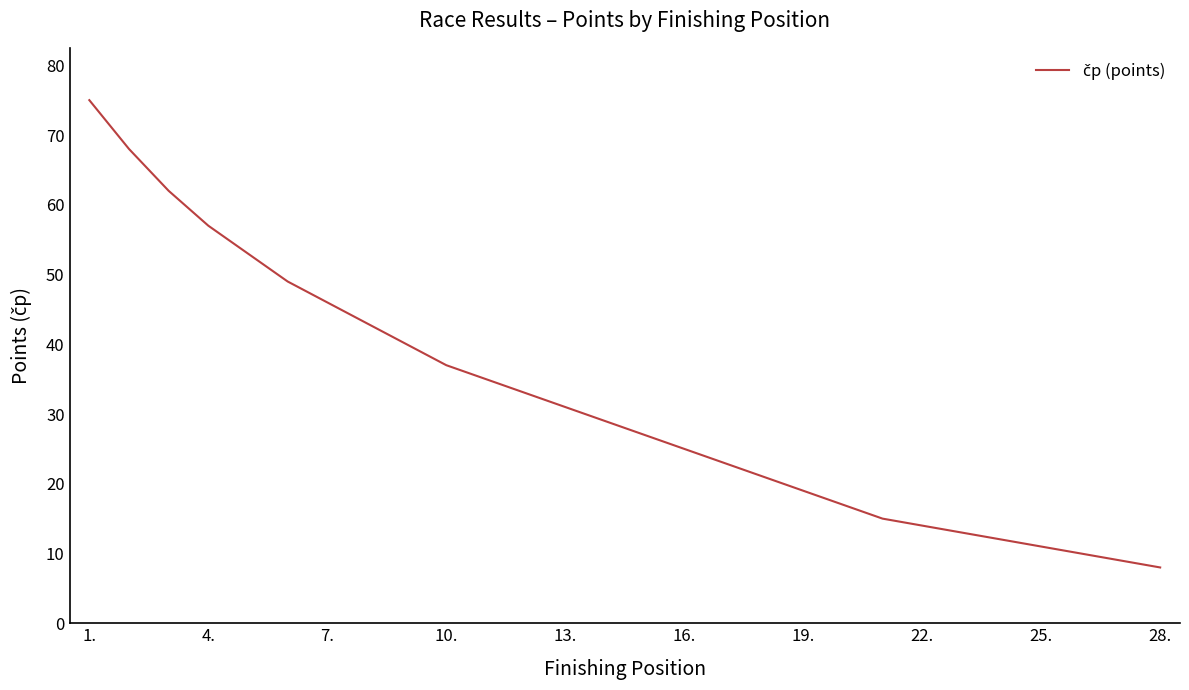

What is the smallest value displayed?

8